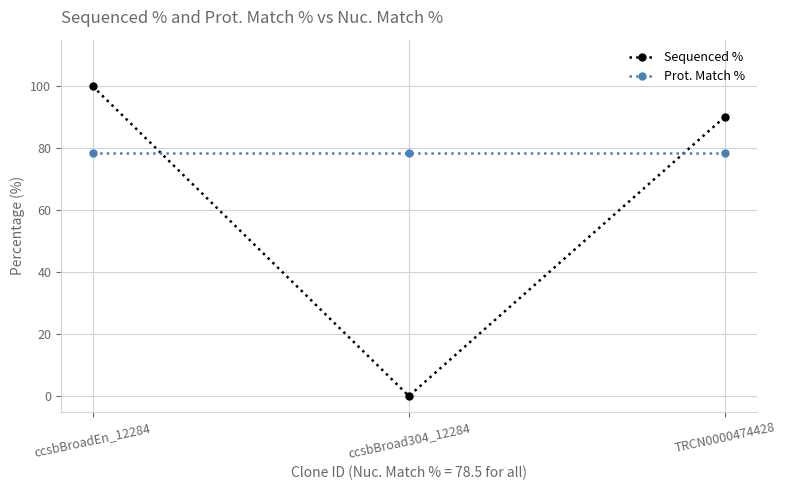

The Prot. Match % series shows 78.5 at ccsbBroad304_12284. True or false?

True